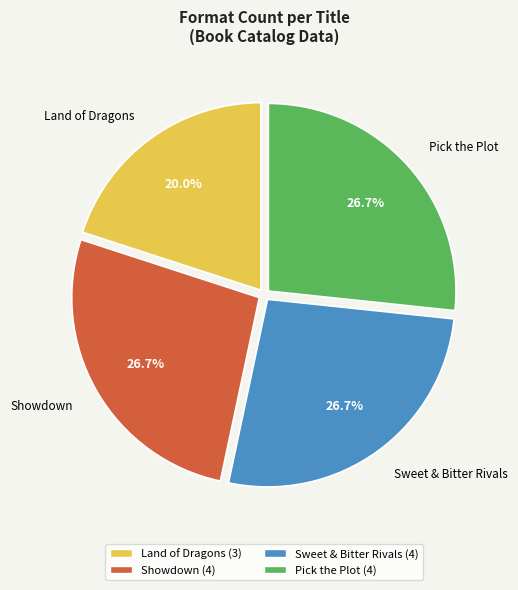

Does any single category account for the majority?

No